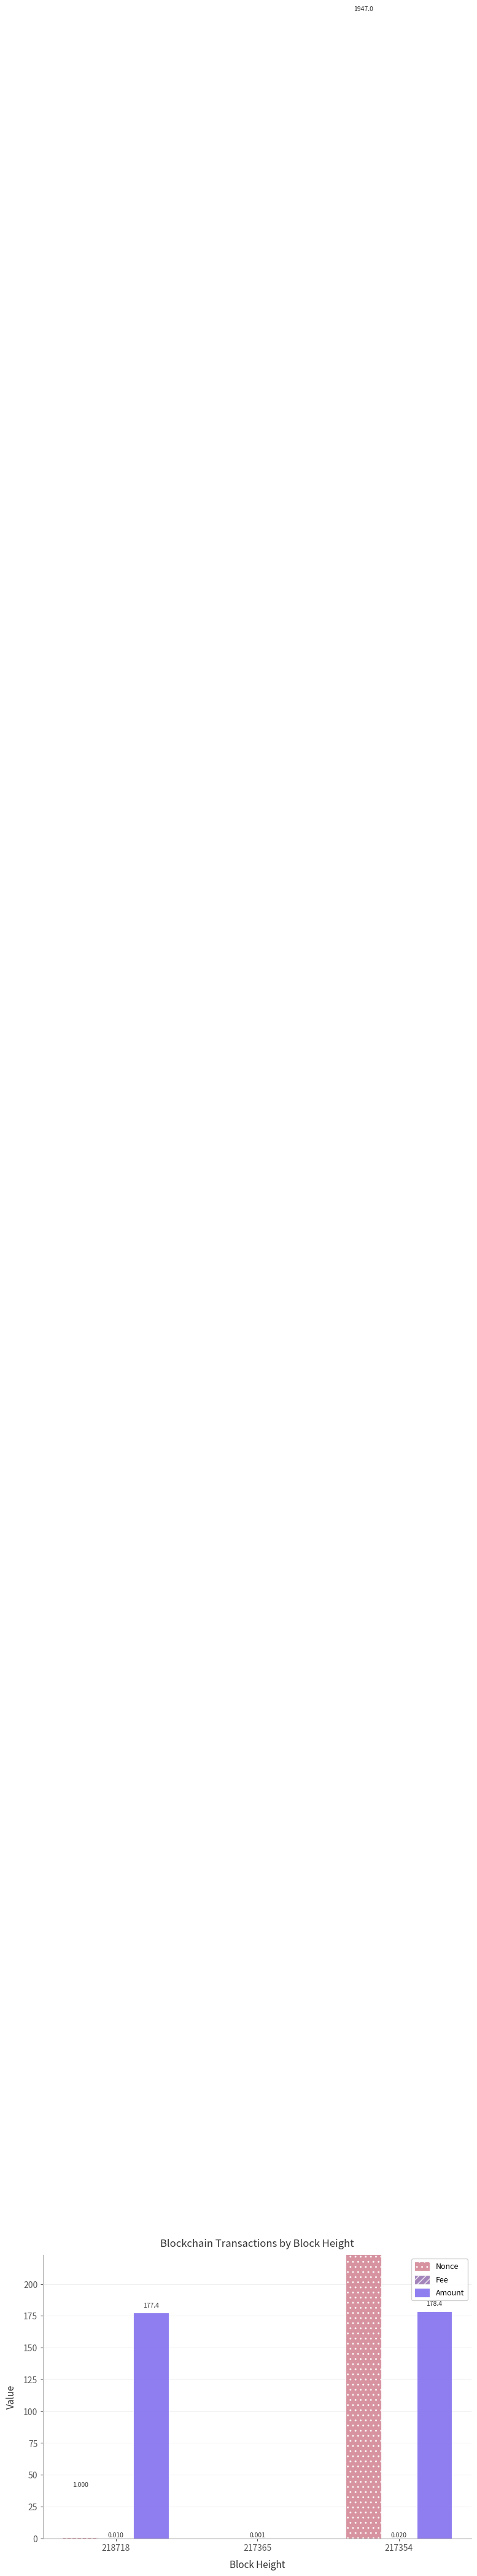

Between 217354 and 218718, which is larger?

217354